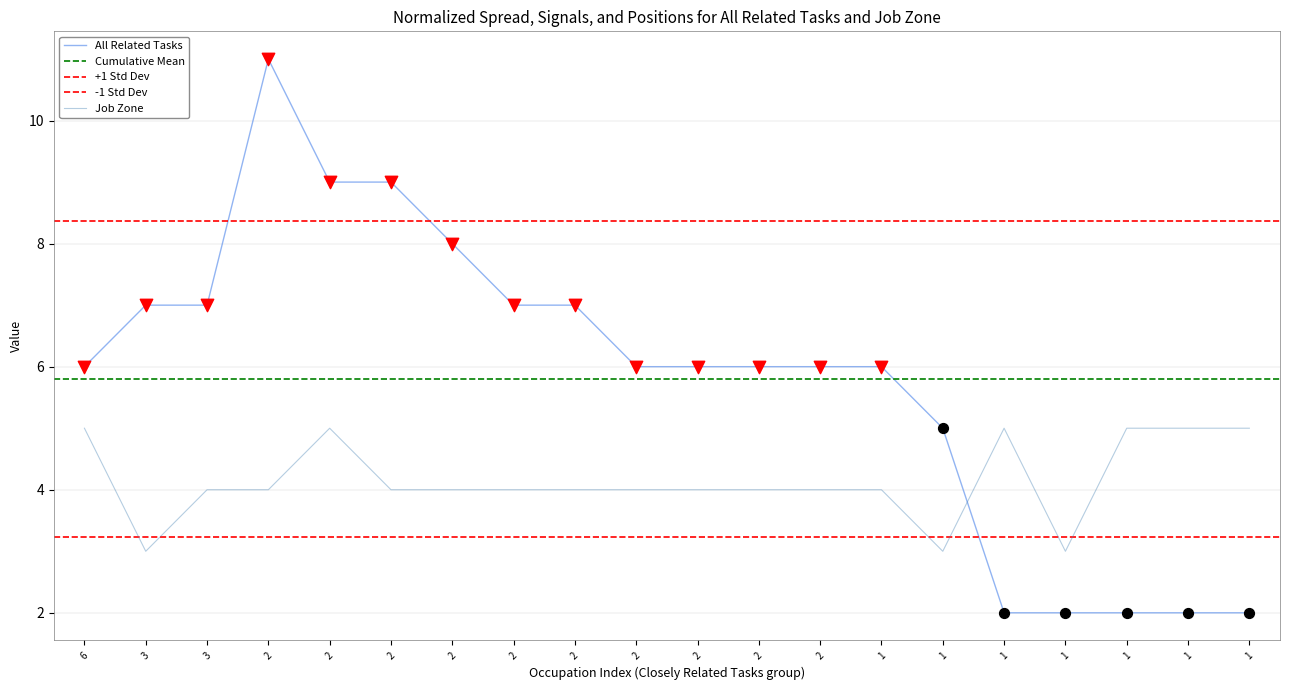

At how many categories does at least one series exceed 8?

3